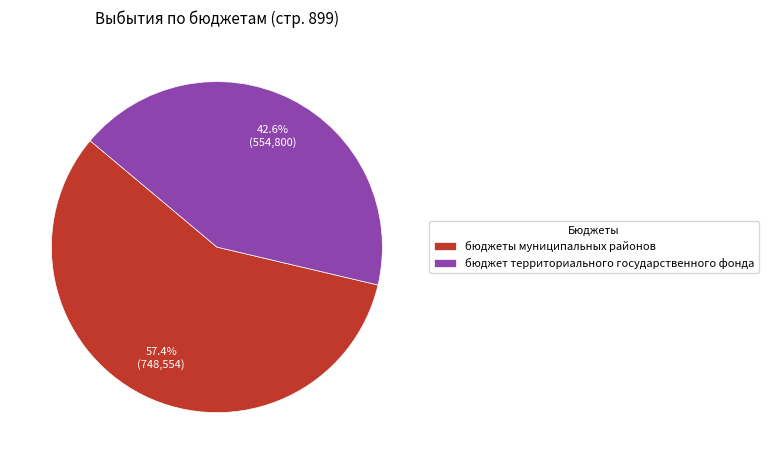

True or false: бюджет территориального государственного фонда accounts for 43% of the total.

True